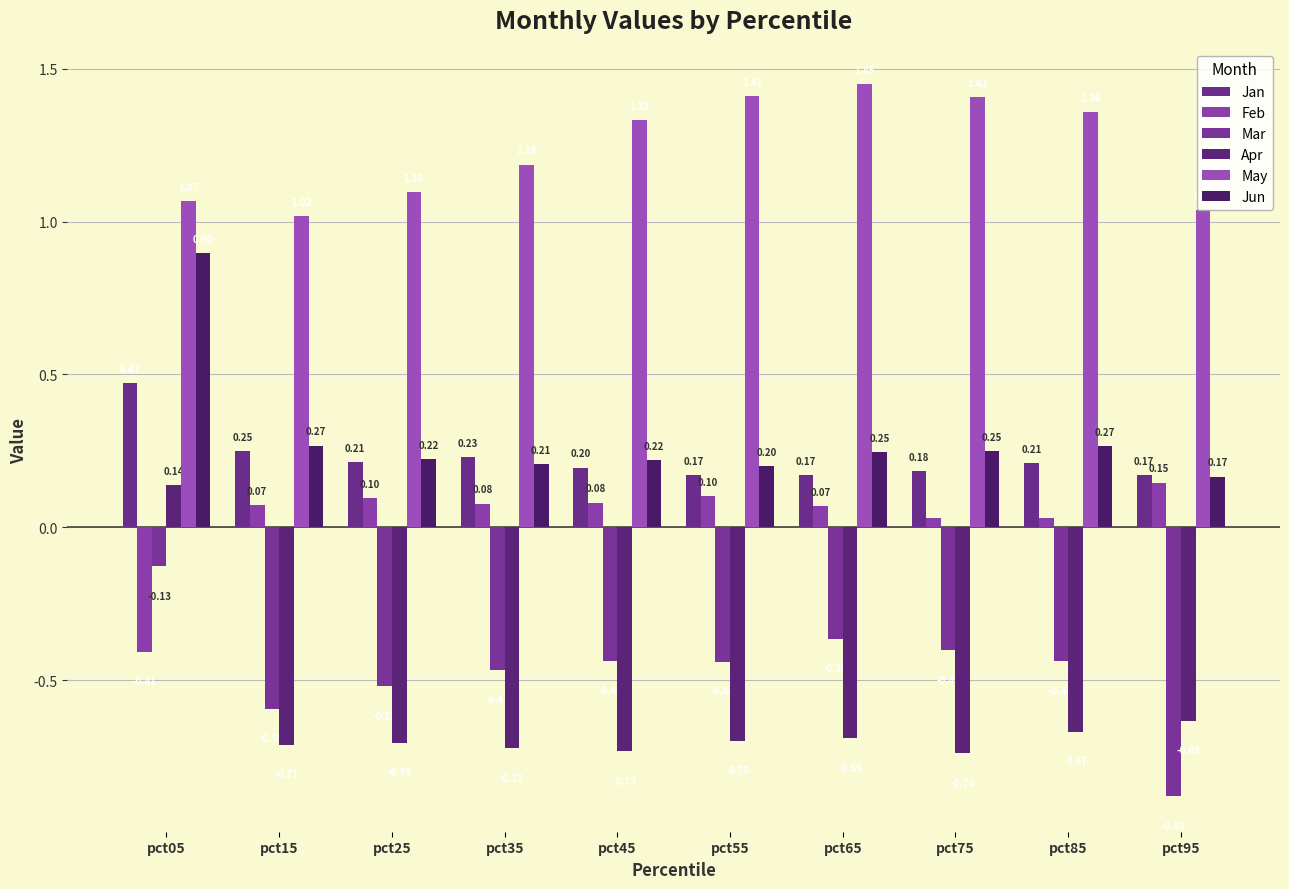

Is the value of Apr at pct25 greater than the value of May at pct25?

No